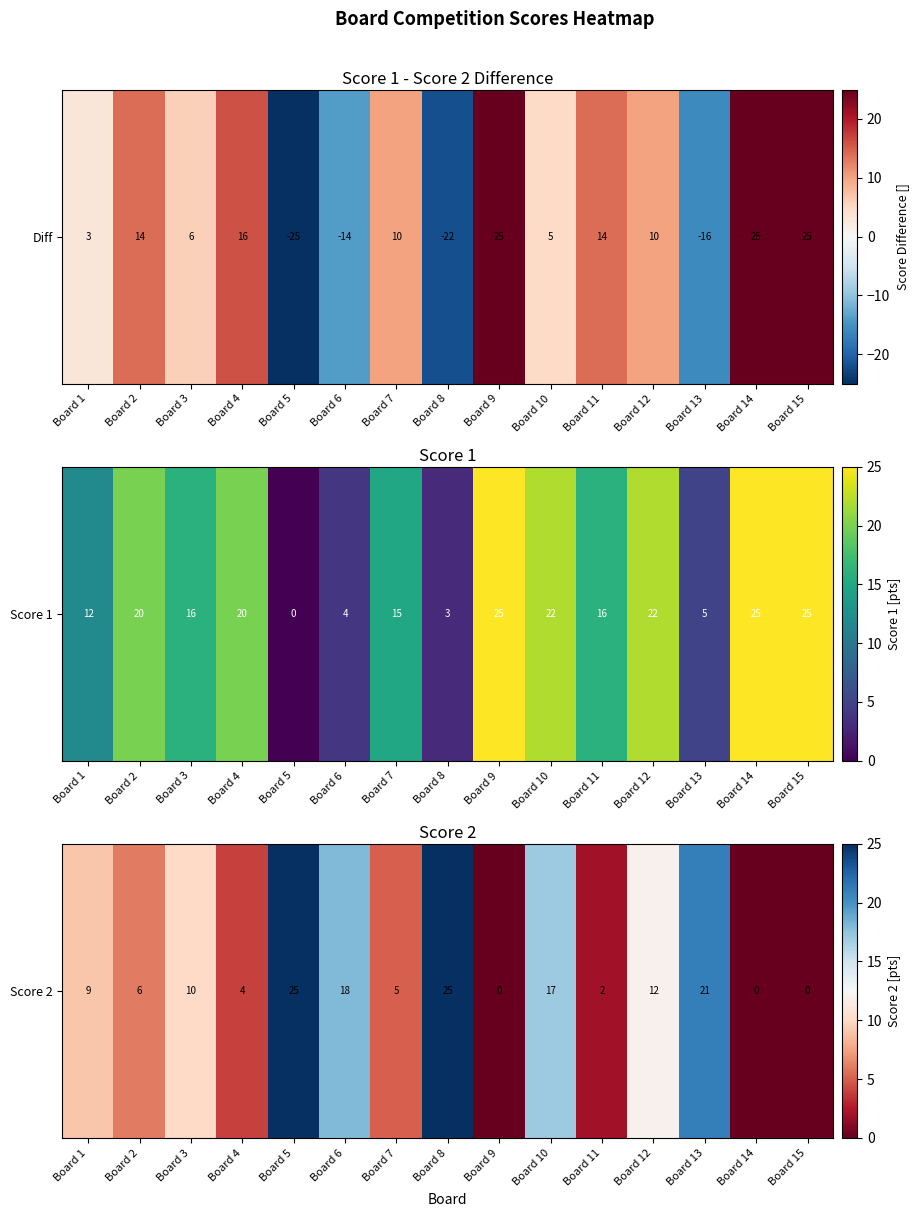

What is the change in value from Board 4 to Board 11?

-2